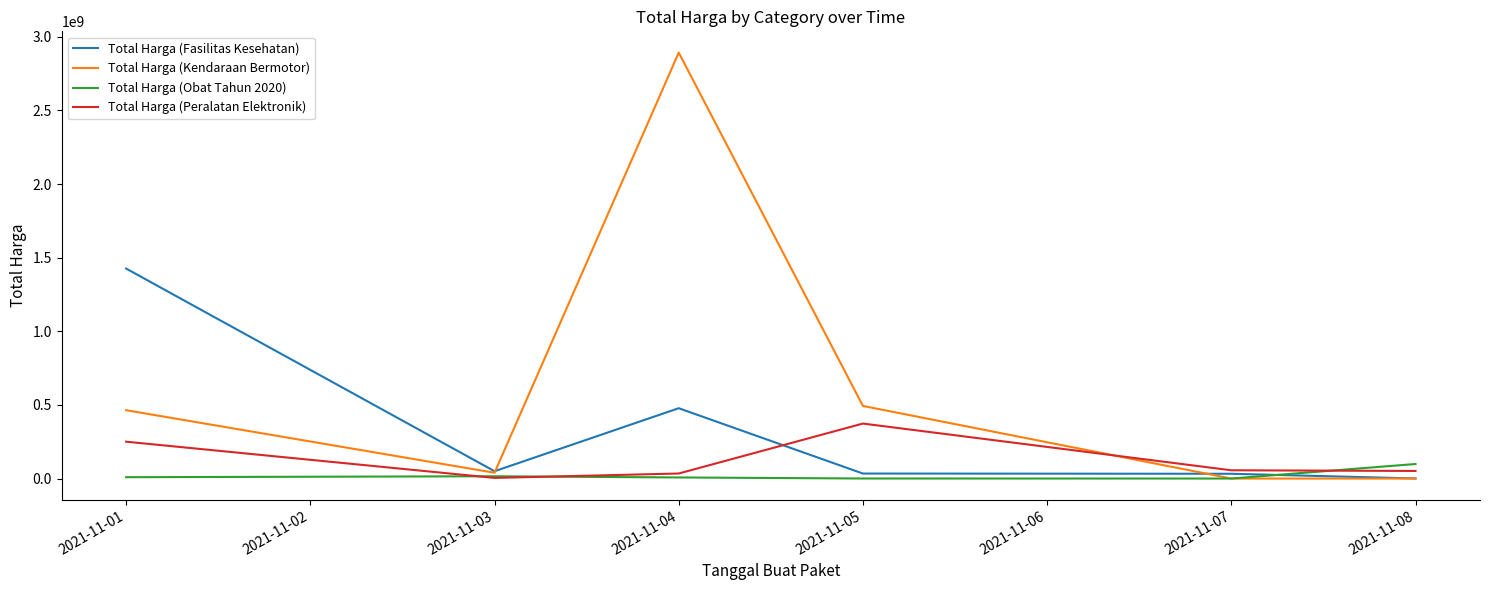

What is the maximum value shown in the chart?

2892122000